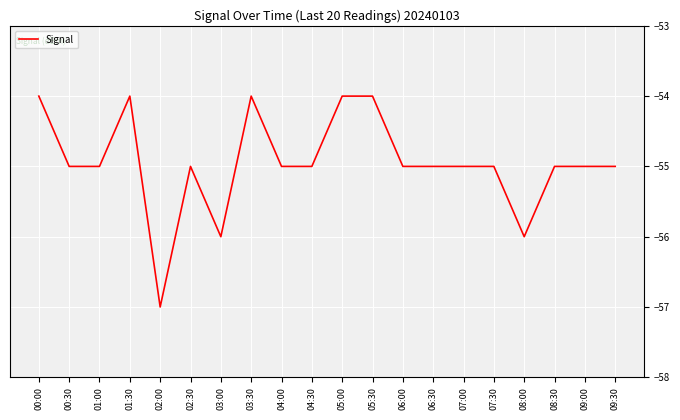

Reading right to left, what are all the values shown in this chart?

-55	-55	-55	-56	-55	-55	-55	-55	-54	-54	-55	-55	-54	-56	-55	-57	-54	-55	-55	-54